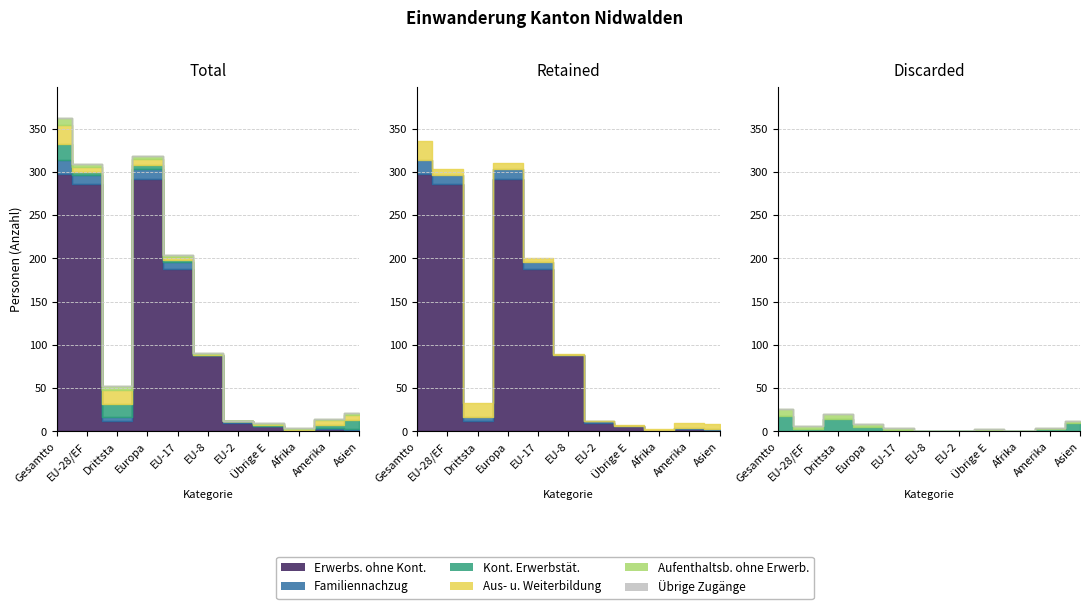

At which category is the sum across all series the highest?

Gesamttotal